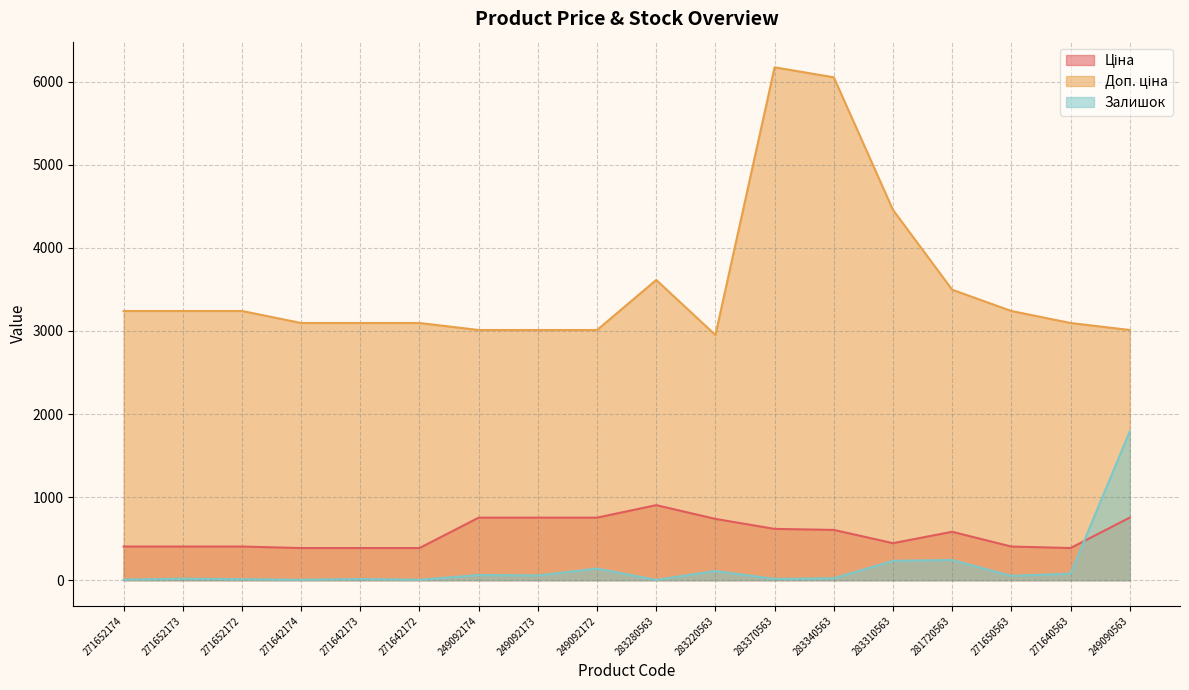

True or false: Залишок and Доп. ціна cross at least once.

False